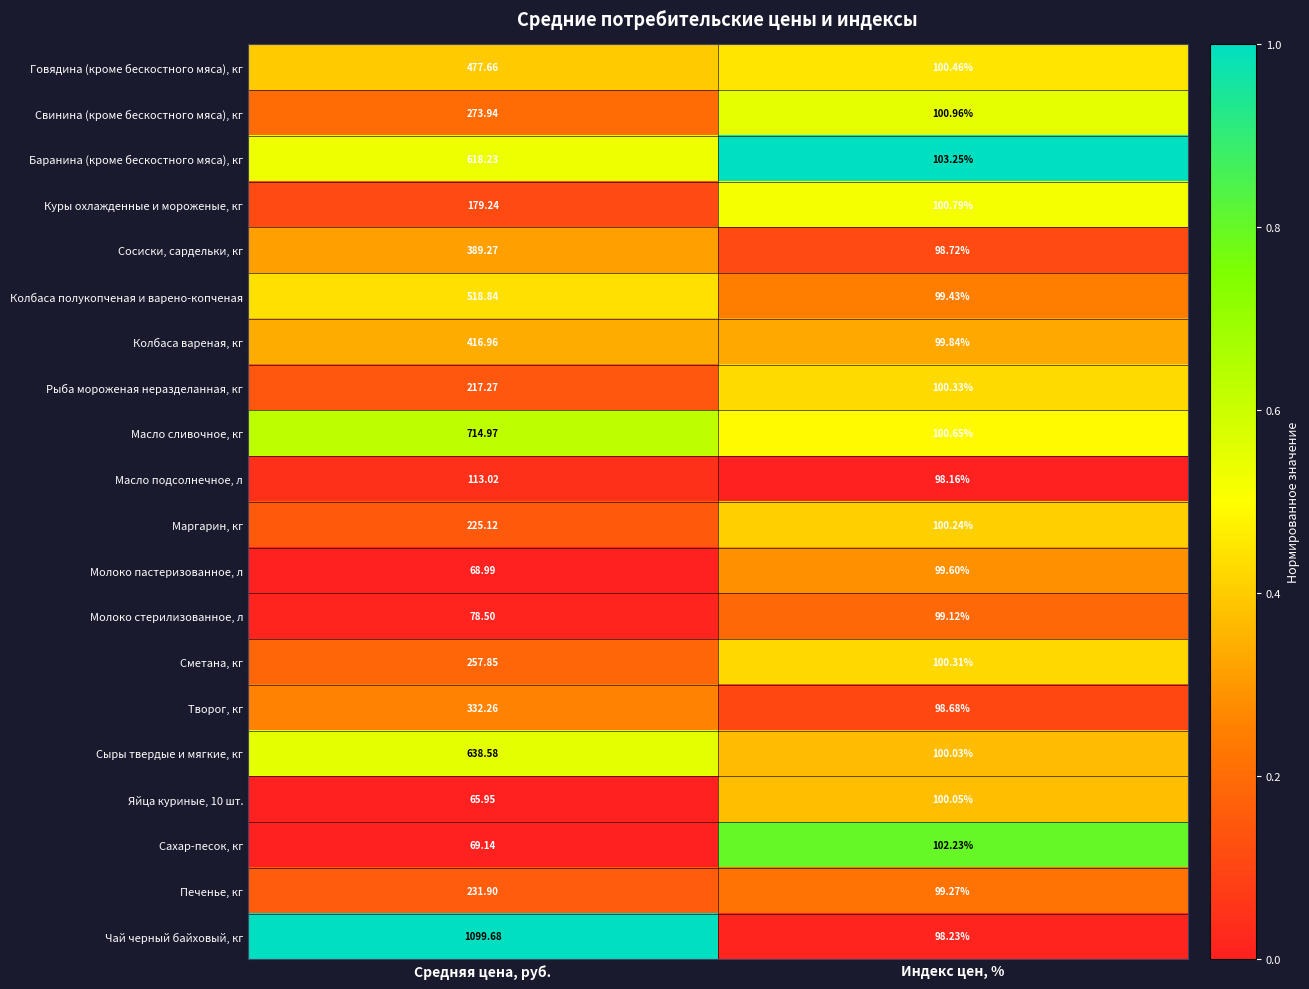

Between Средняя цена, руб. and Индекс цен, %, which series saw the biggest shift?

Чай черный байховый, кг